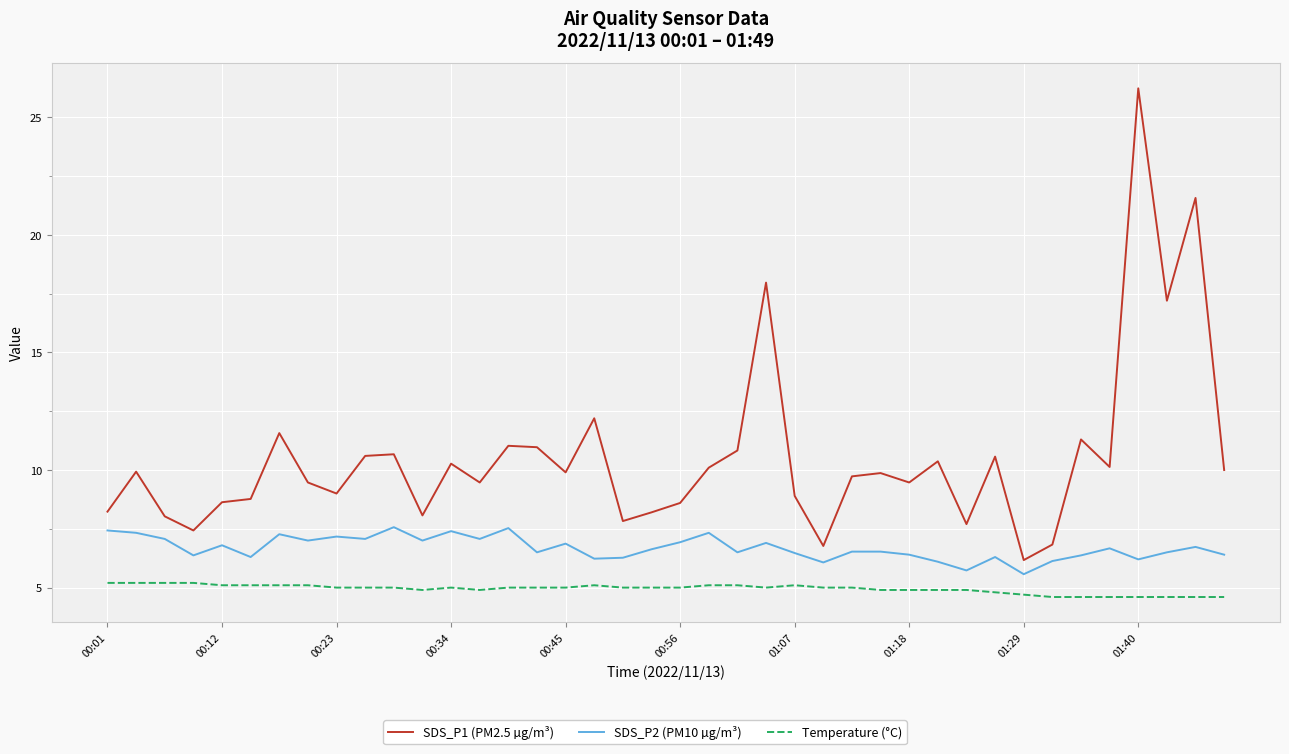

Rank the series by their average value, from highest to lowest.

SDS_P1 (PM2.5 µg/m³), SDS_P2 (PM10 µg/m³), Temperature (°C)